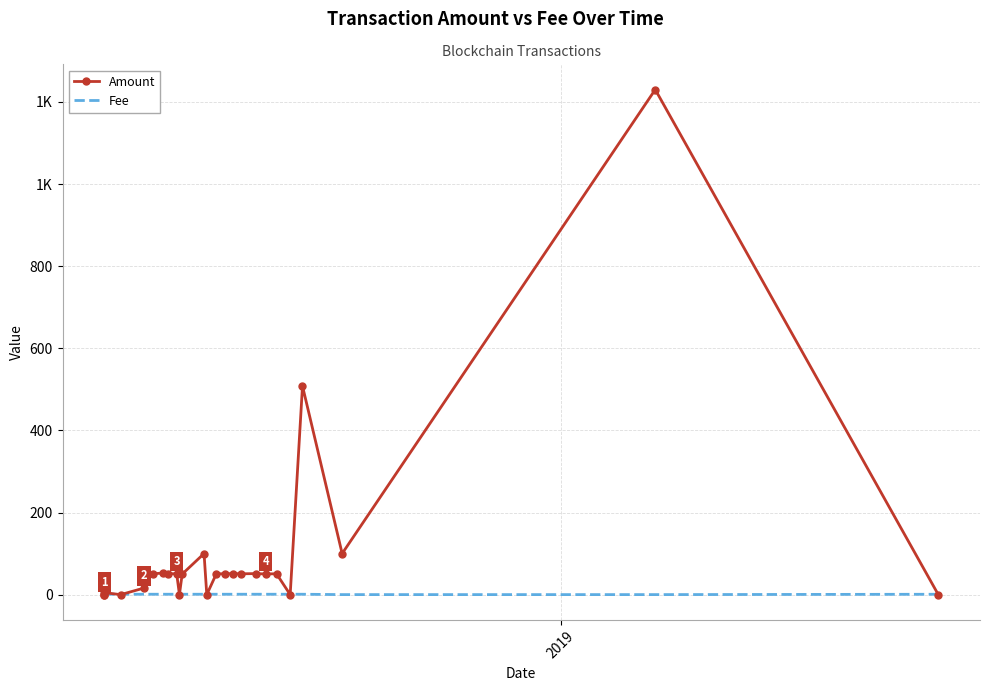

How many values in the Amount series are below 50?

9